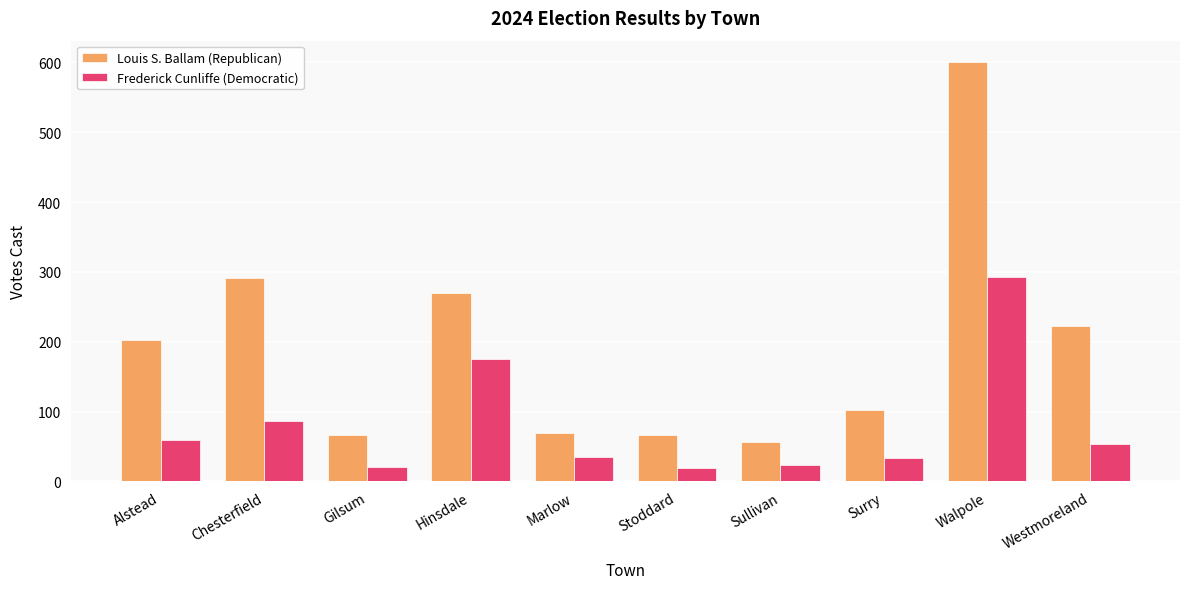

Rank the series by their average value, from highest to lowest.

Louis S. Ballam (Republican), Frederick Cunliffe (Democratic)